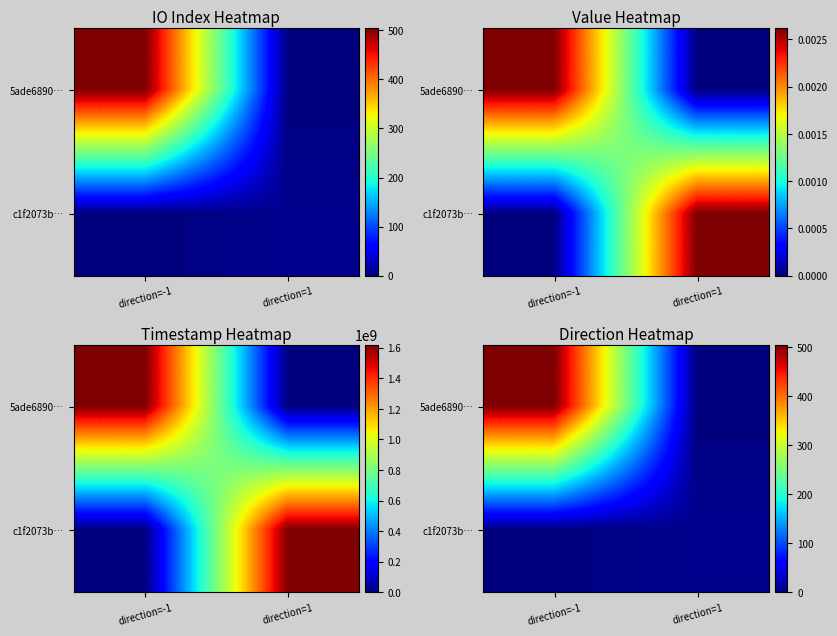

The value of 5ade6890… at direction=1 is 266. True or false?

False